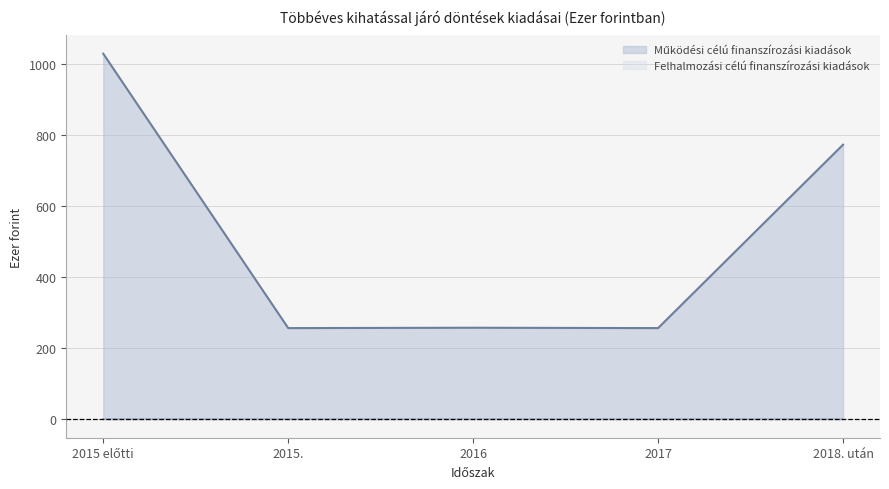

Where is the first local maximum?

2016